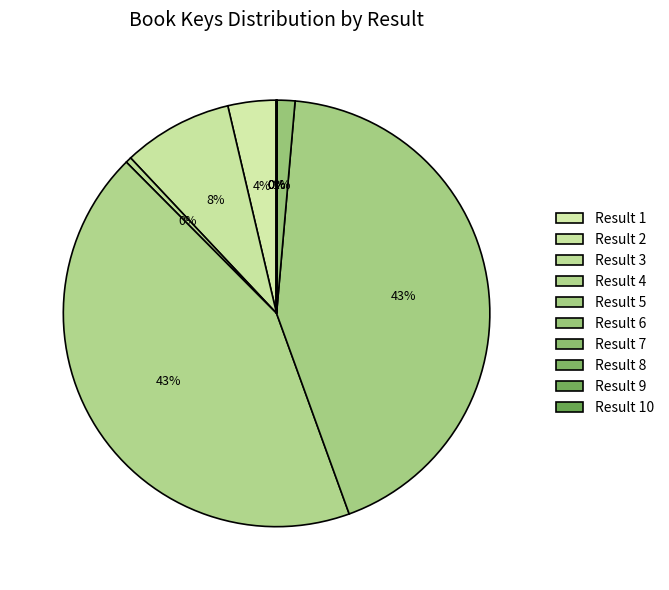

How many segments does this pie chart have?

10